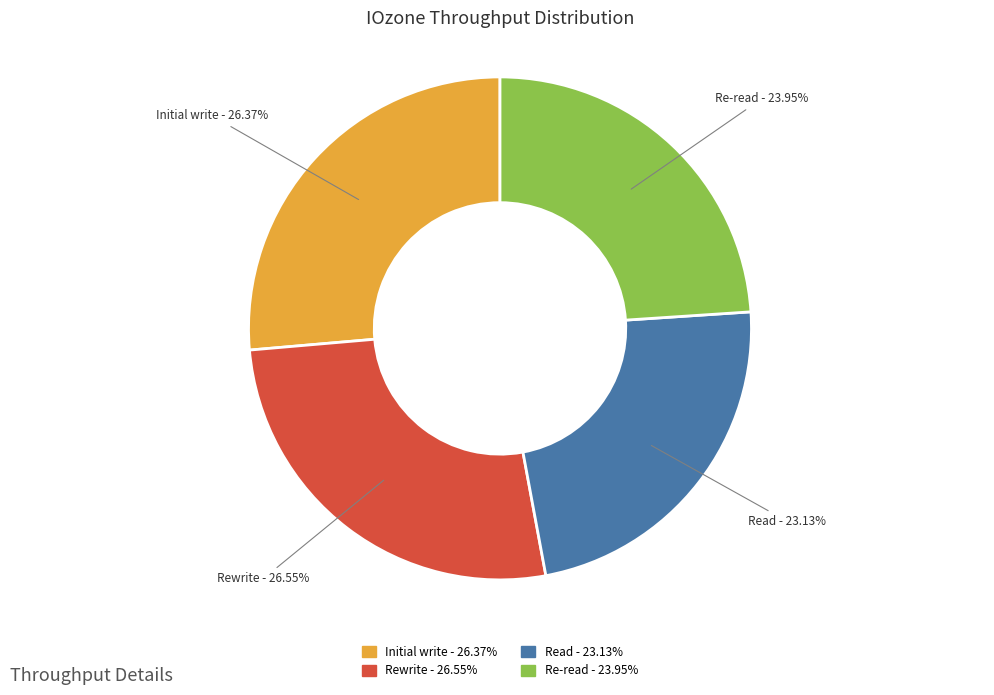

To the nearest percent, what portion does Rewrite represent?

27%